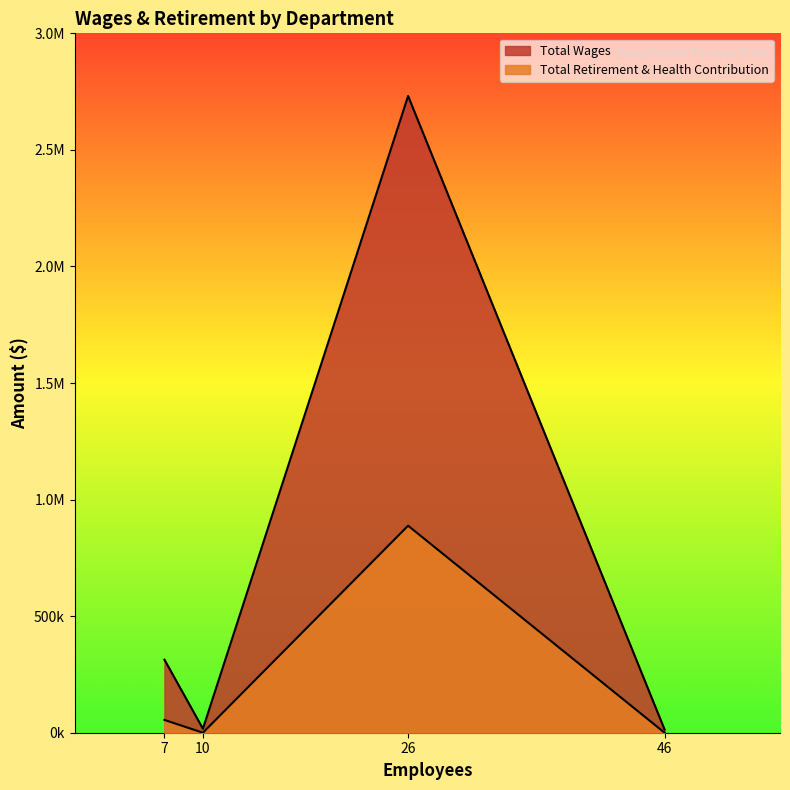

What is the average value of the Total Retirement & Health Contribution series?

235709.2